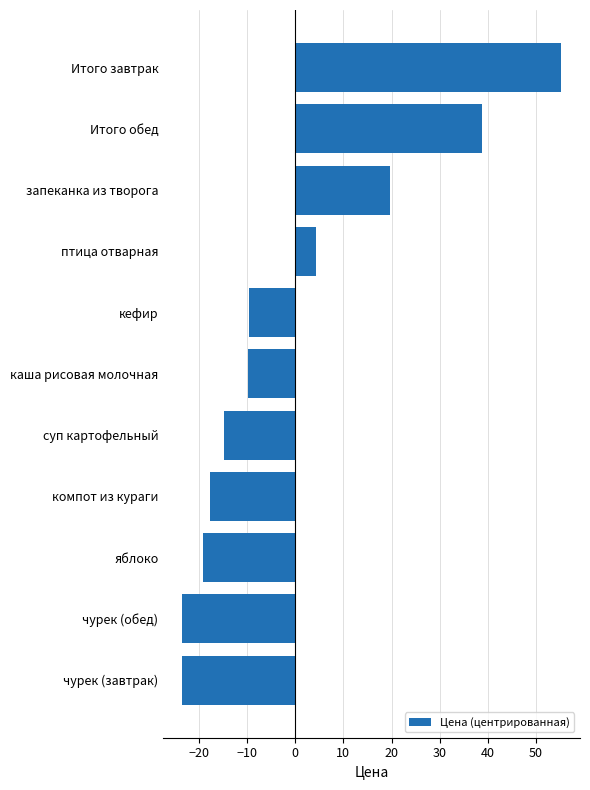

What is the sum of the values at компот из кураги and яблоко?

-36.8